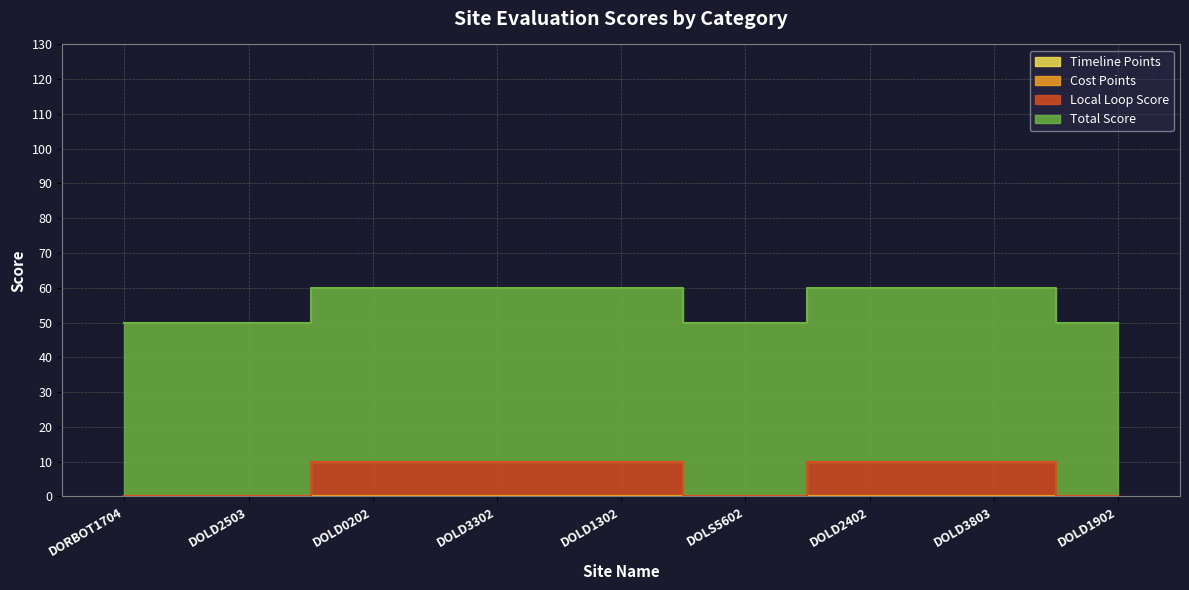

Which series has the largest total across all categories?

Total Score